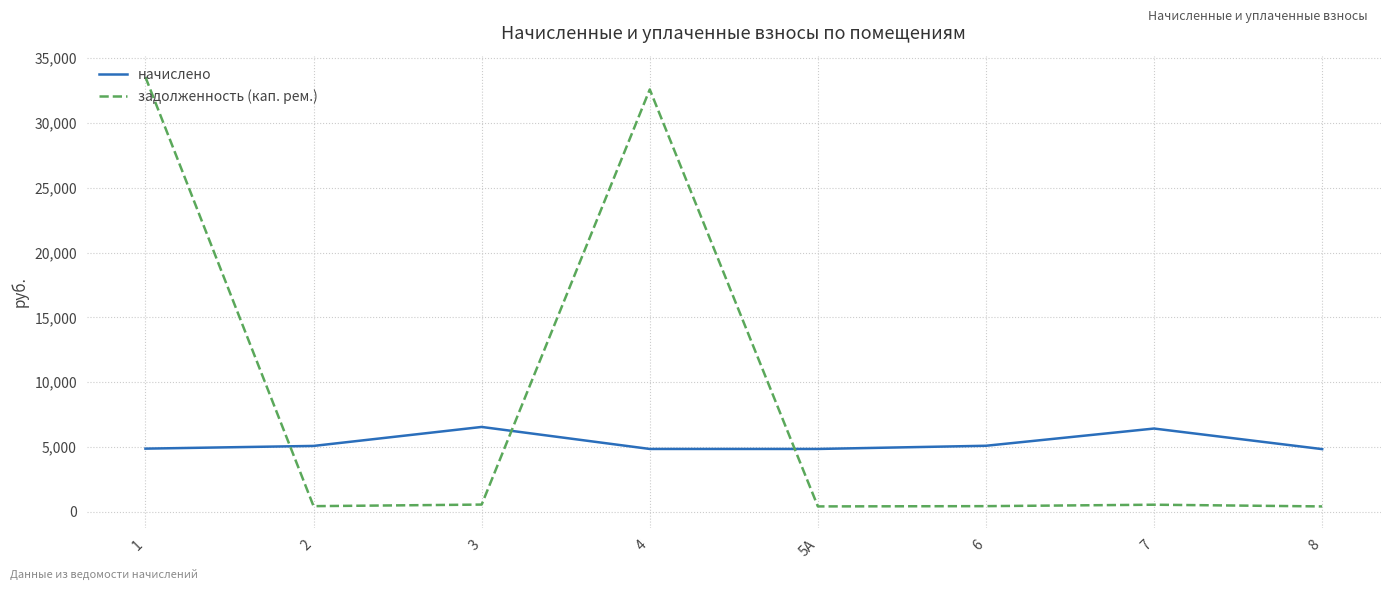

What is the minimum value for начислено?

4826.3